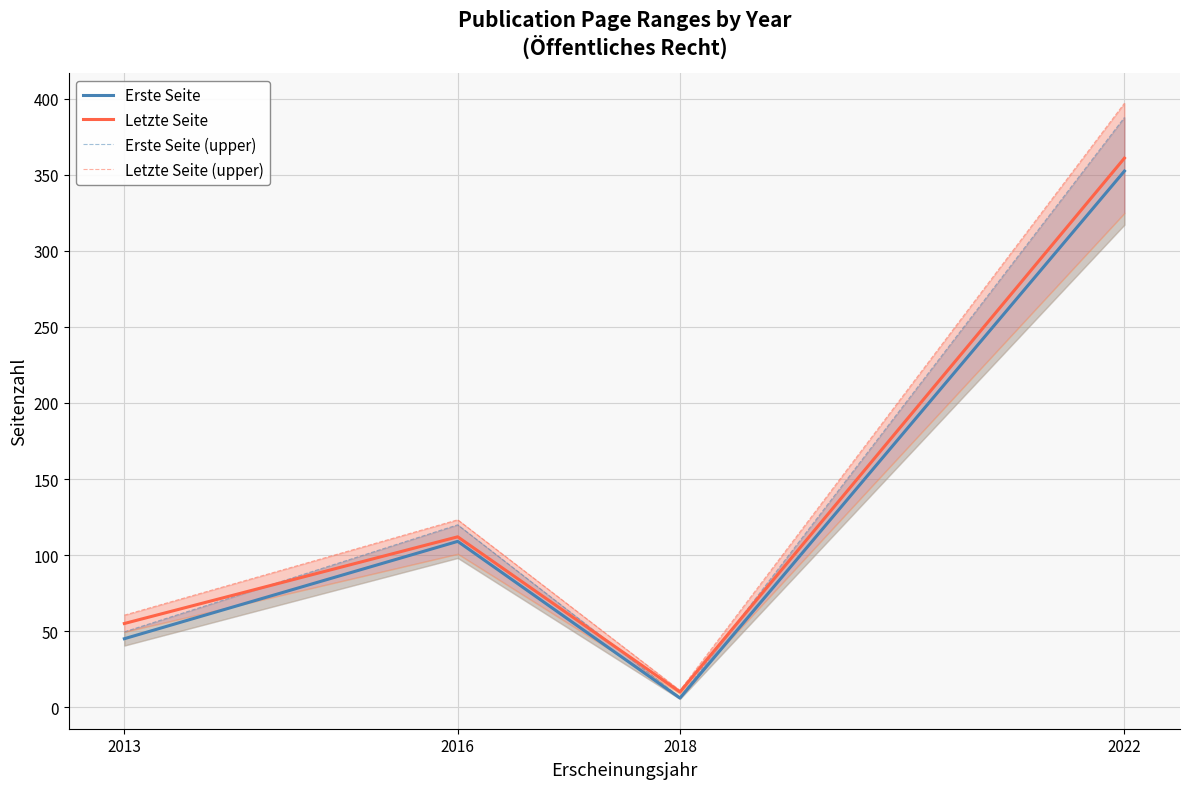

Is the value of Erste Seite (upper) at 2013 greater than the value of Letzte Seite at 2016?

No